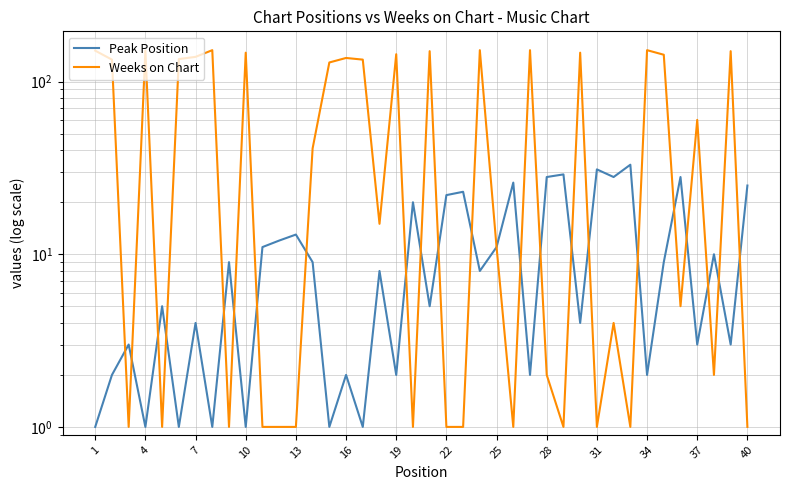

What is the total value across all series at 22?

153